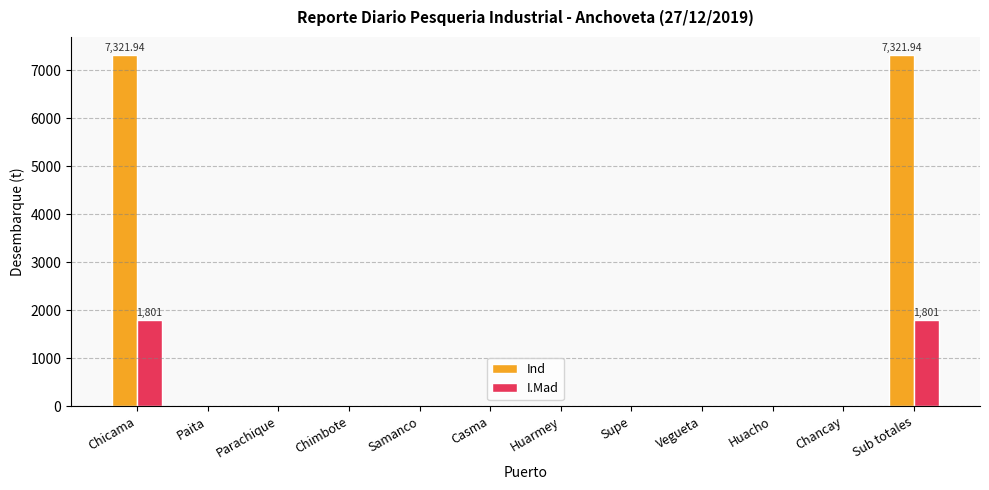

Which series has the largest range (max minus min)?

Ind